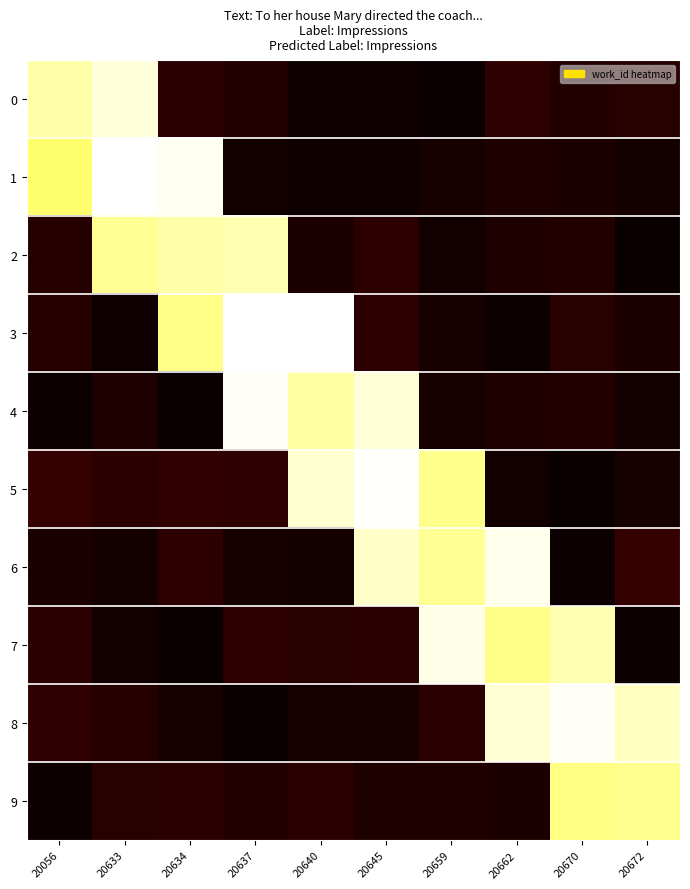

Rank the series at 20672 from lowest to highest value.

2, 7, 4, 1, 5, 3, 0, 6, 9, 8